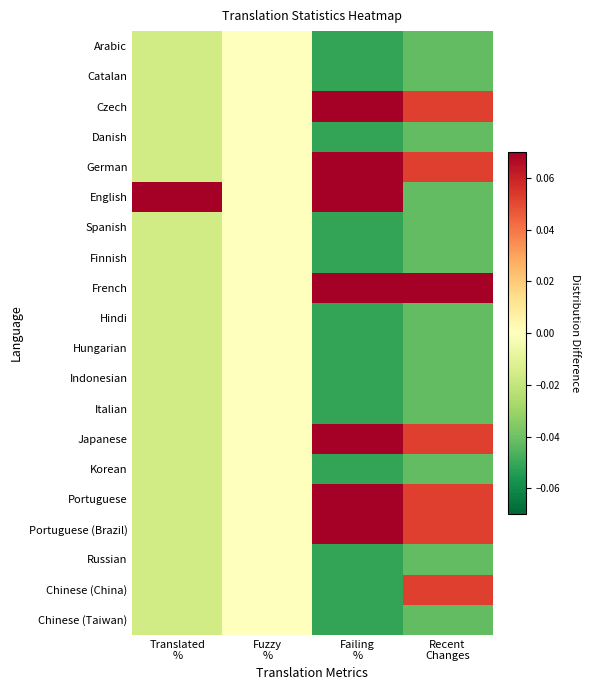

Which series changed the most between Fuzzy % and Failing %?

Czech